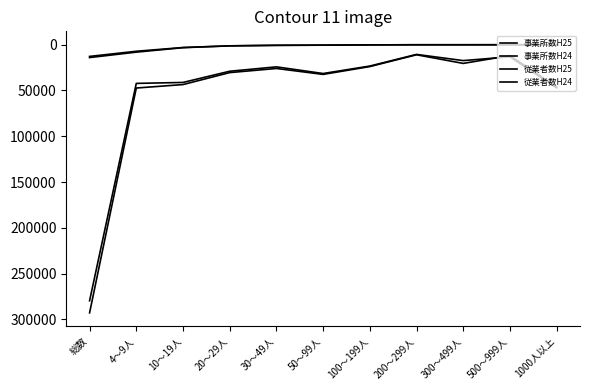

How many lines are shown in the chart?

4